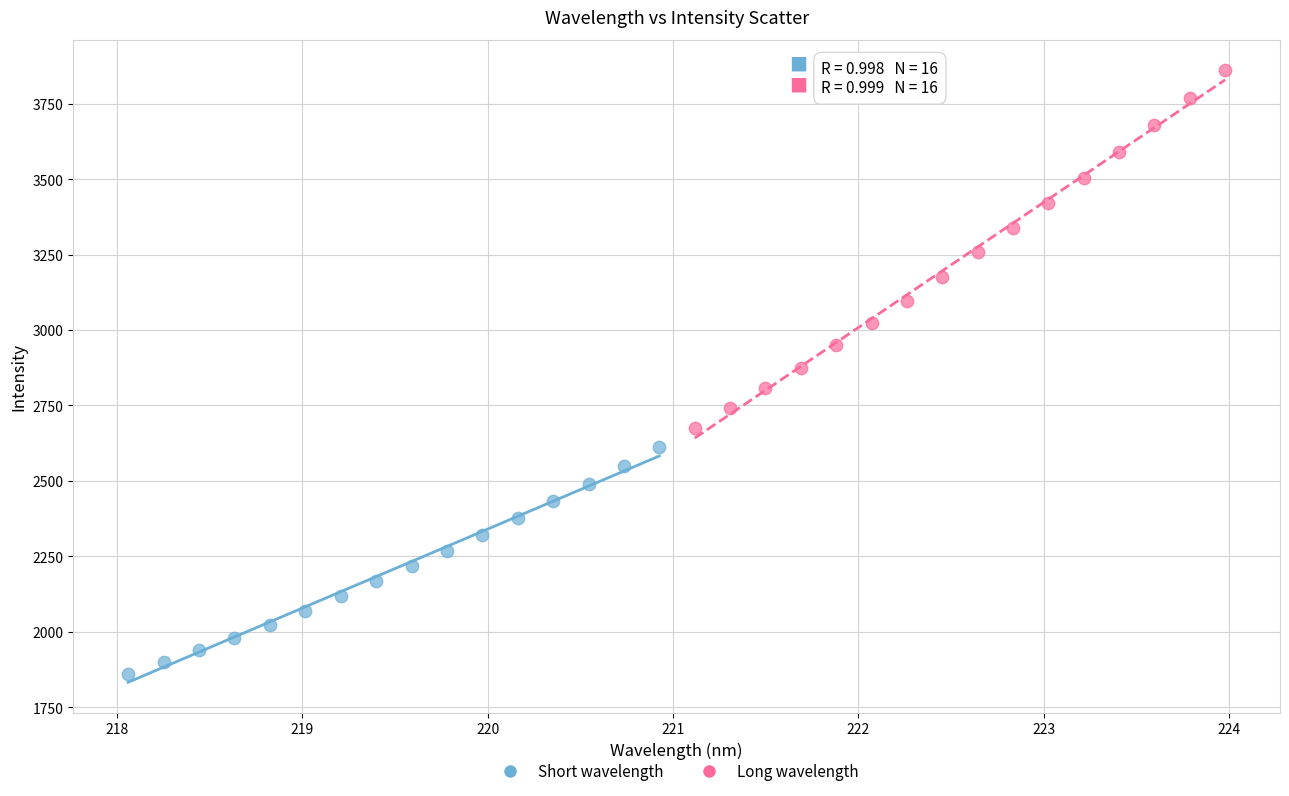

Which series reaches the maximum Y coordinate?

Long wavelength